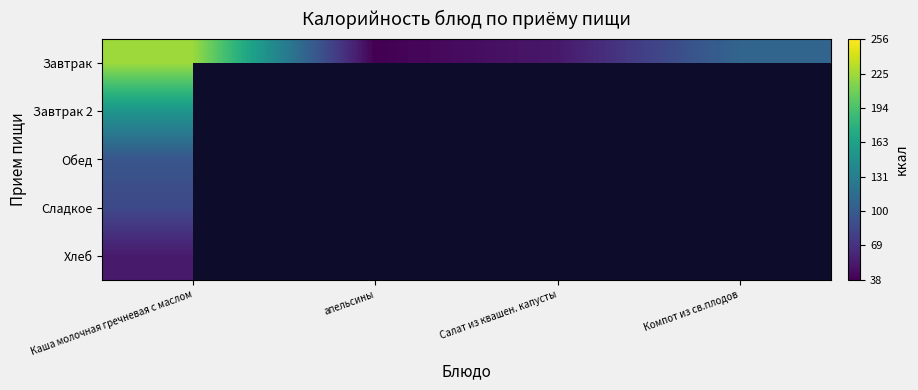

The value of Завтрак at Каша молочная гречневая с маслом is 224.0. True or false?

True